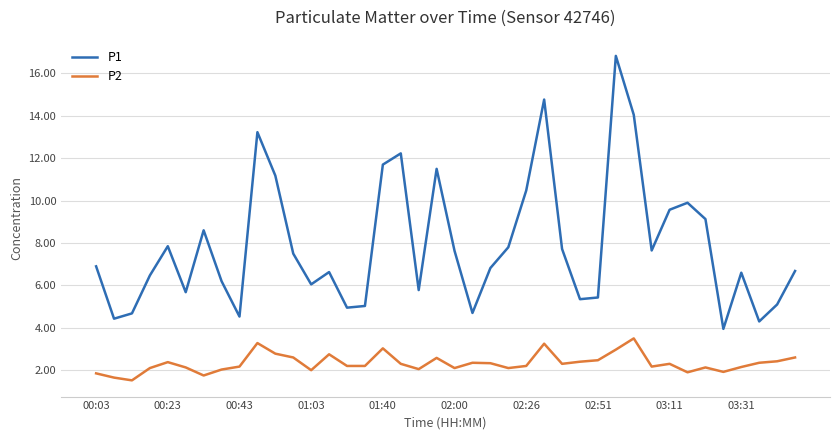

List the series in order of their overall mean, lowest first.

P2, P1